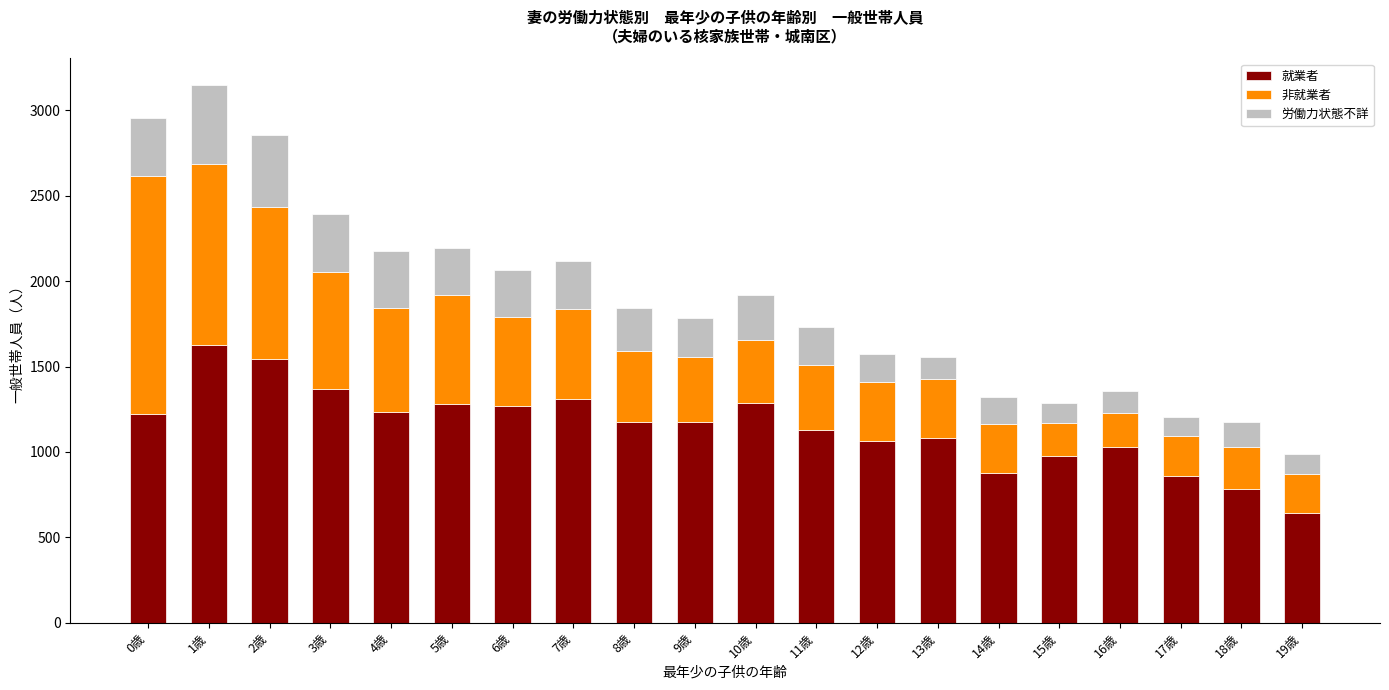

At which label does 就業者 reach its minimum?

19歳